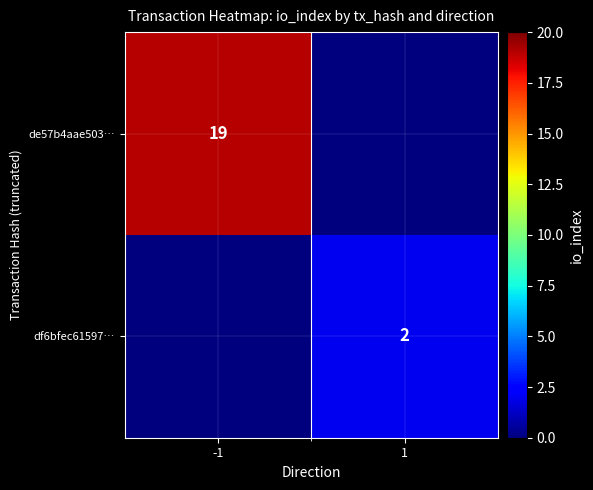

True or false: df6bfec61597… has a value of 2 at 1.

True